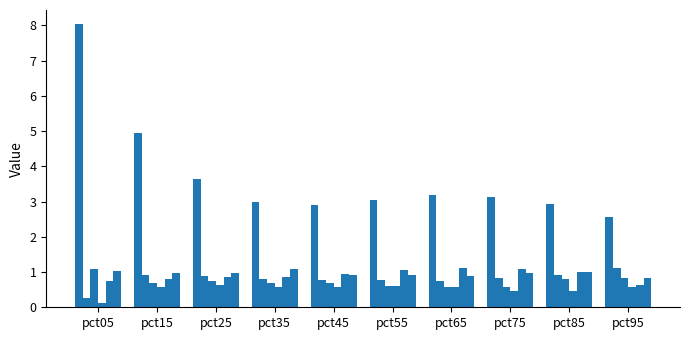

The Jun series shows 0.9 at pct45. True or false?

True